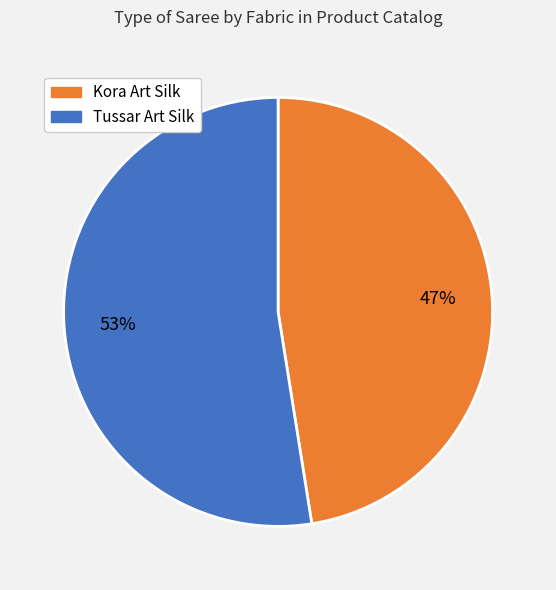

Is there any slice that represents more than half of the pie?

Yes